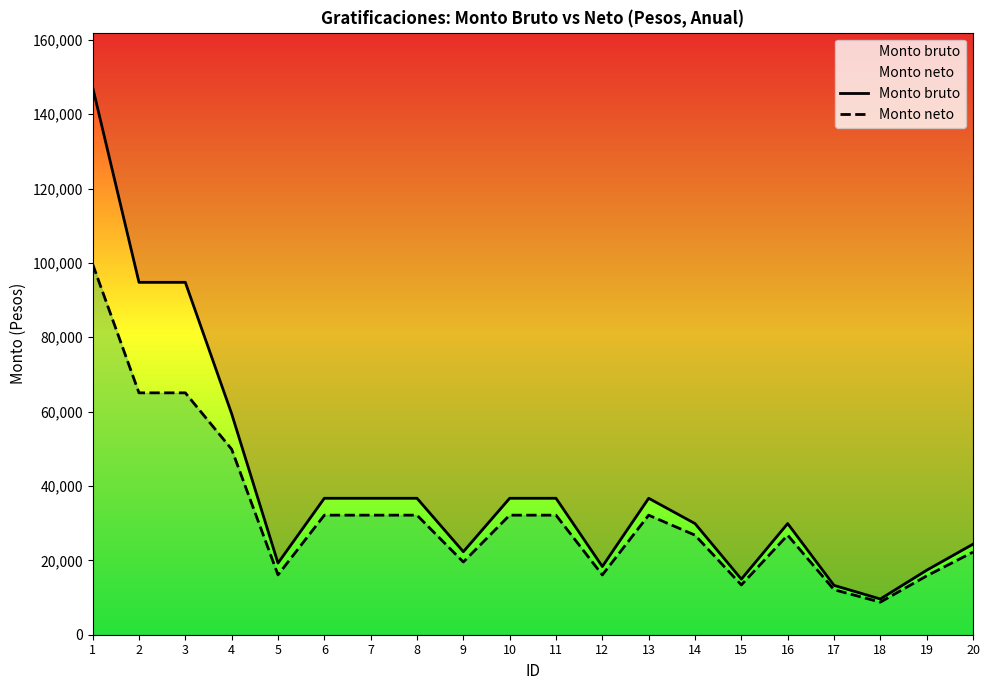

True or false: Monto neto and Monto bruto cross at least once.

False